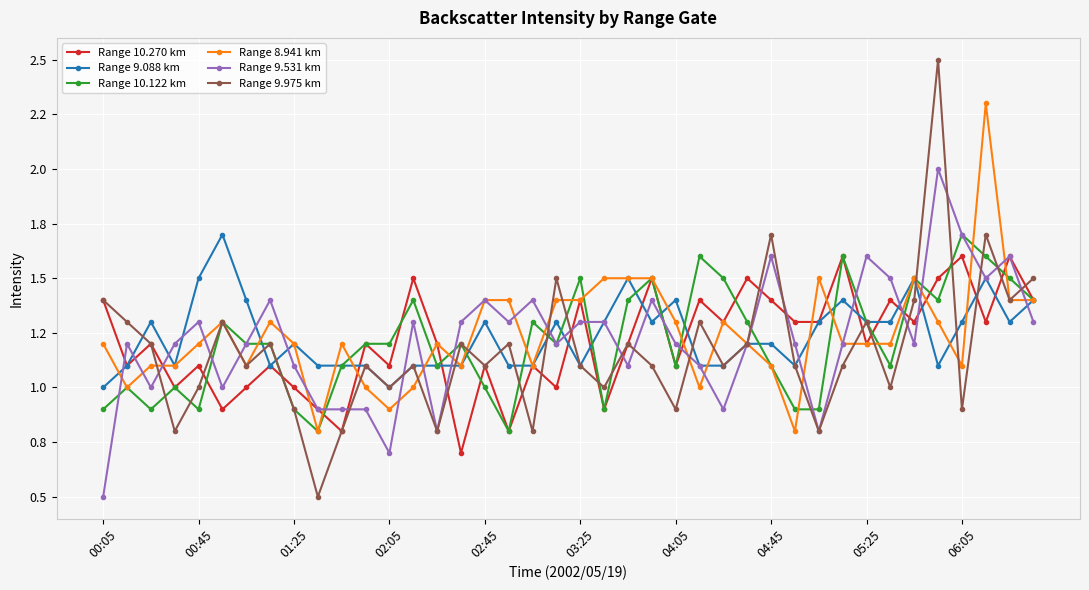

What is the maximum value shown in the chart?

2.5